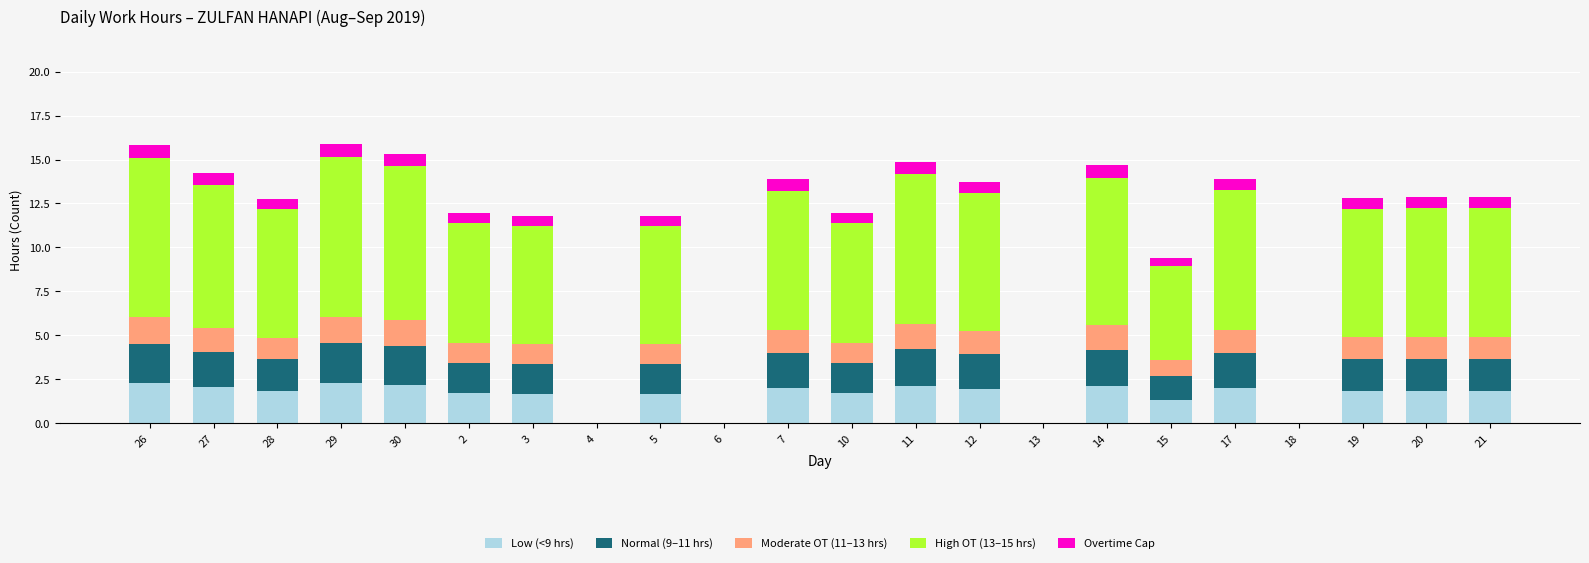

What is the sum of the Low (<9 hrs) values at 15 and 13?

1.3